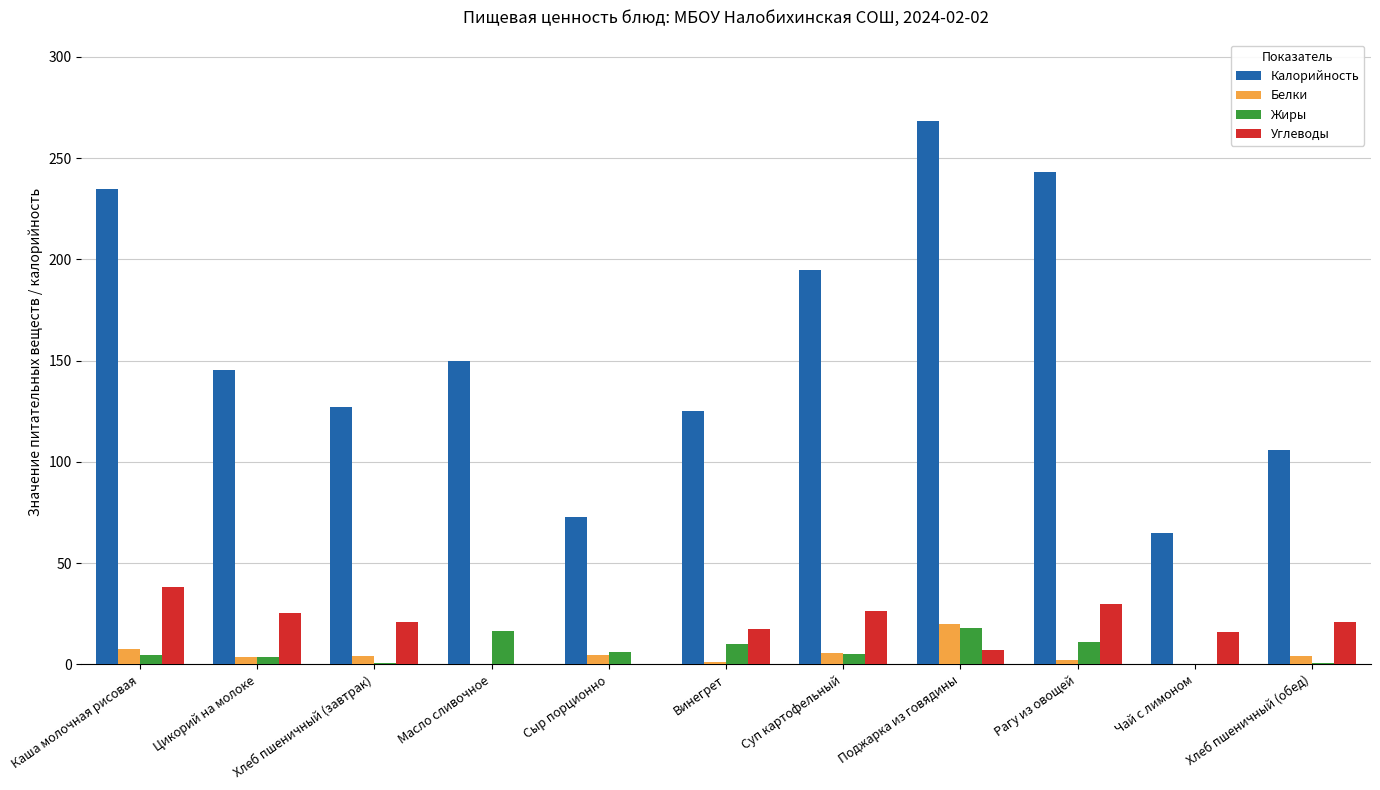

What is the sum of the Белки values at Хлеб пшеничный (завтрак) and Рагу из овощей?

6.3